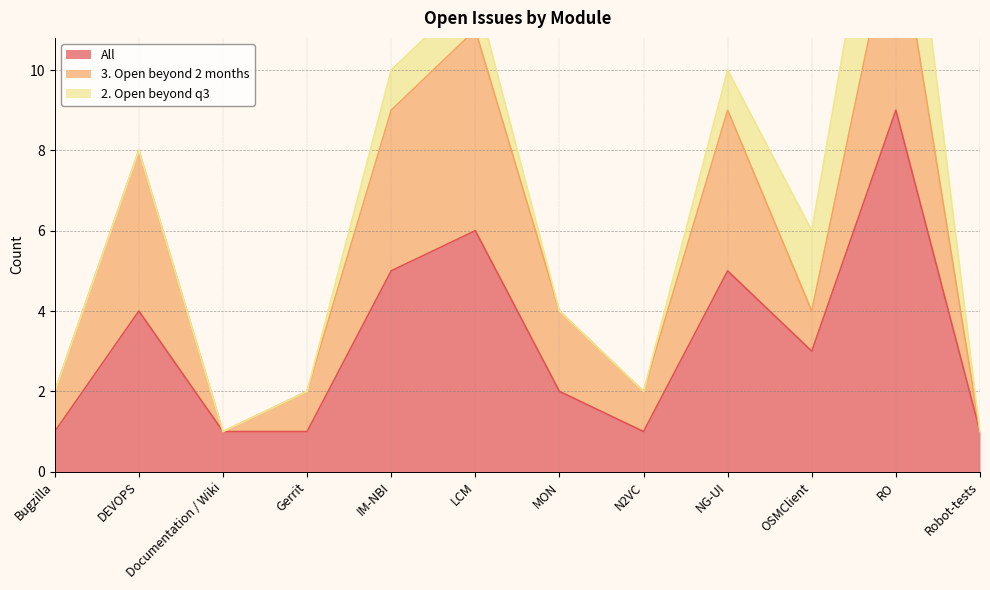

Is it true that All equals 2 at N2VC?

False